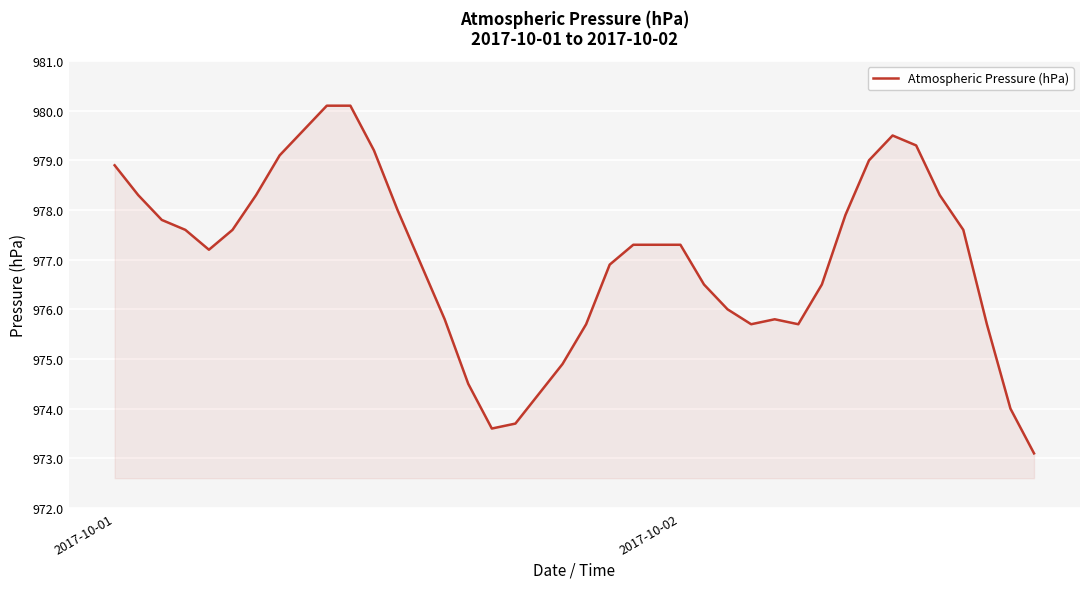

What is the minimum value shown in the chart?

973.1